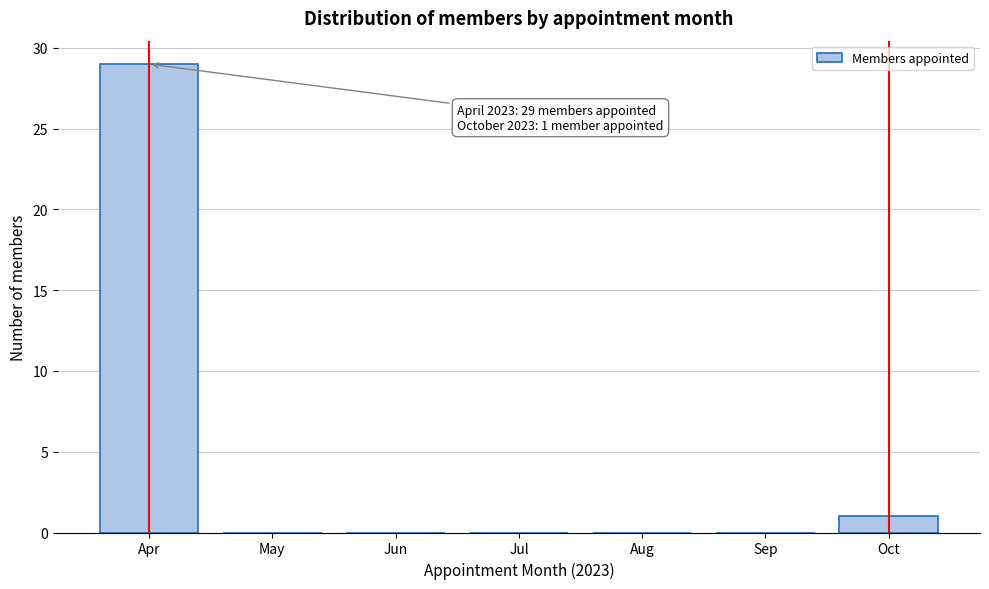

Reading left to right, list all the values displayed in this chart.

Apr=29	May=0	Jun=0	Jul=0	Aug=0	Sep=0	Oct=1